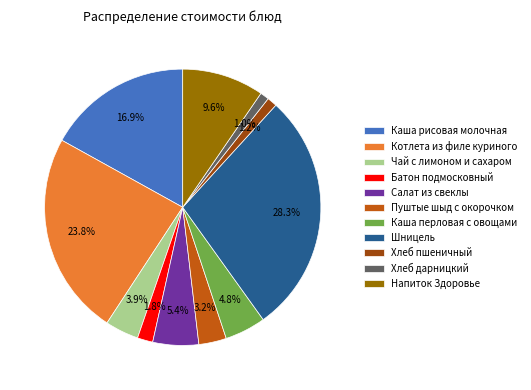

Is it true that Хлеб дарницкий is 1% of the pie?

True